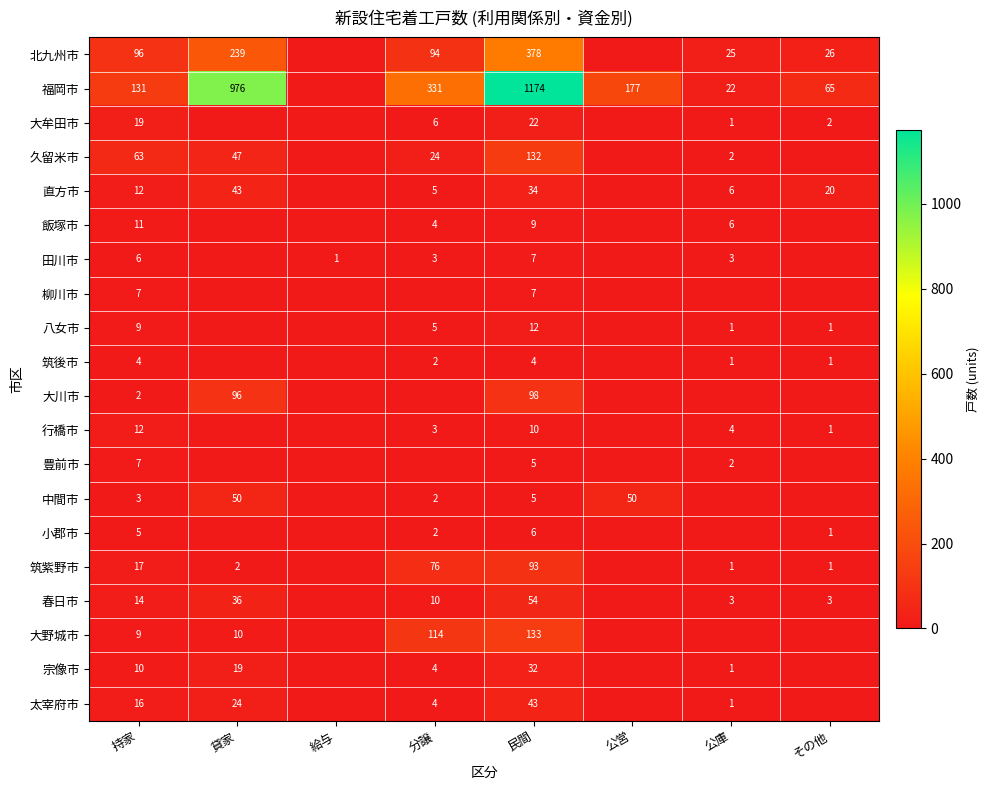

What is the maximum value shown in the chart?

1174